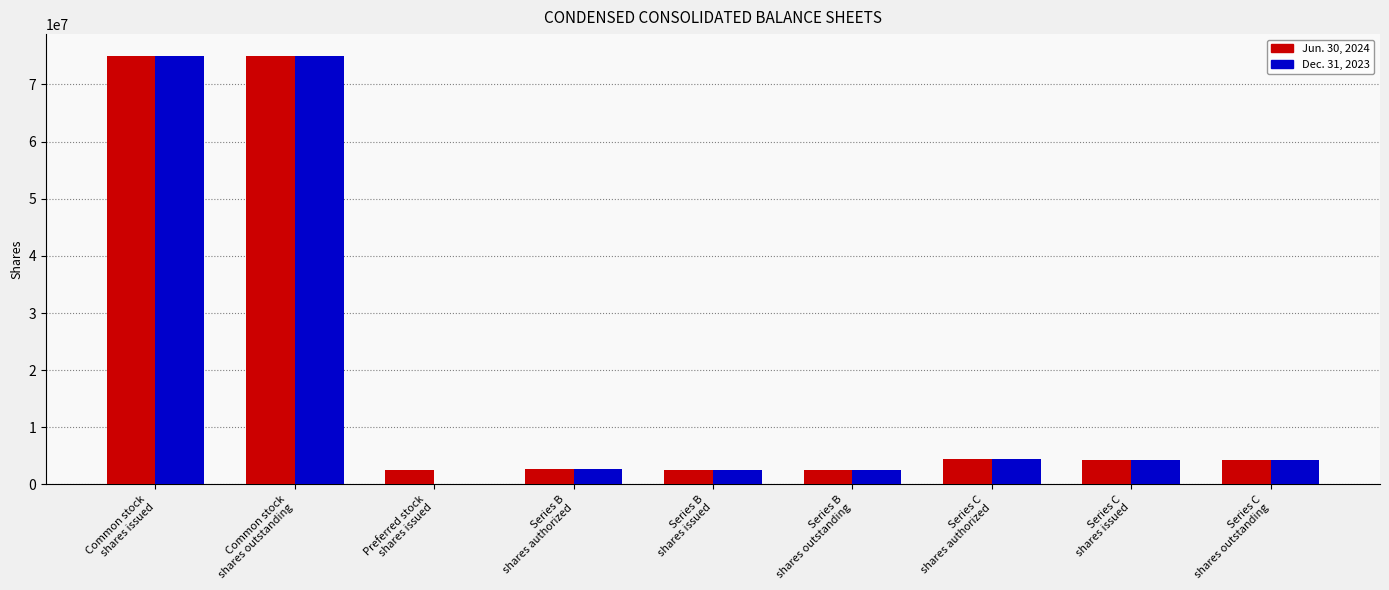

What is the sum of all Jun. 30, 2024 values?

173463692